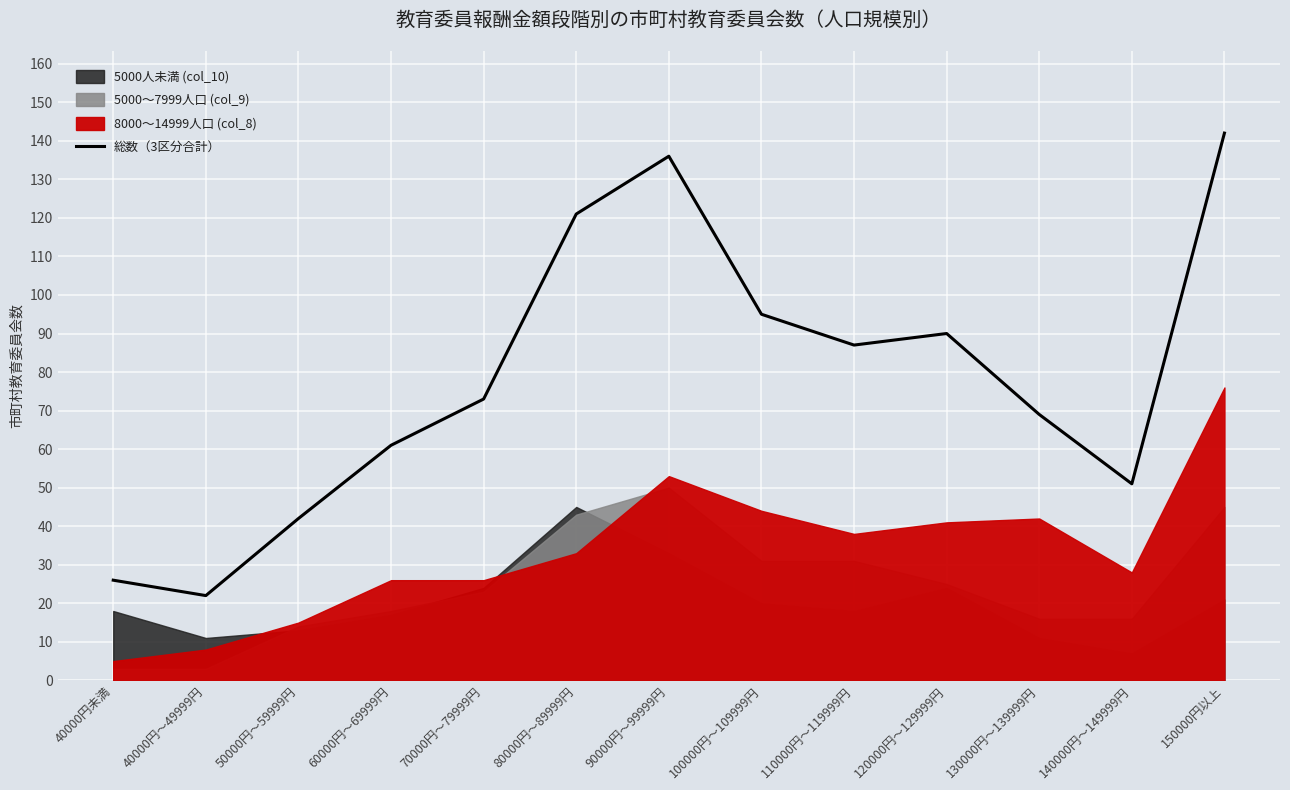

At which label does the data first exceed 73?

80000円～89999円